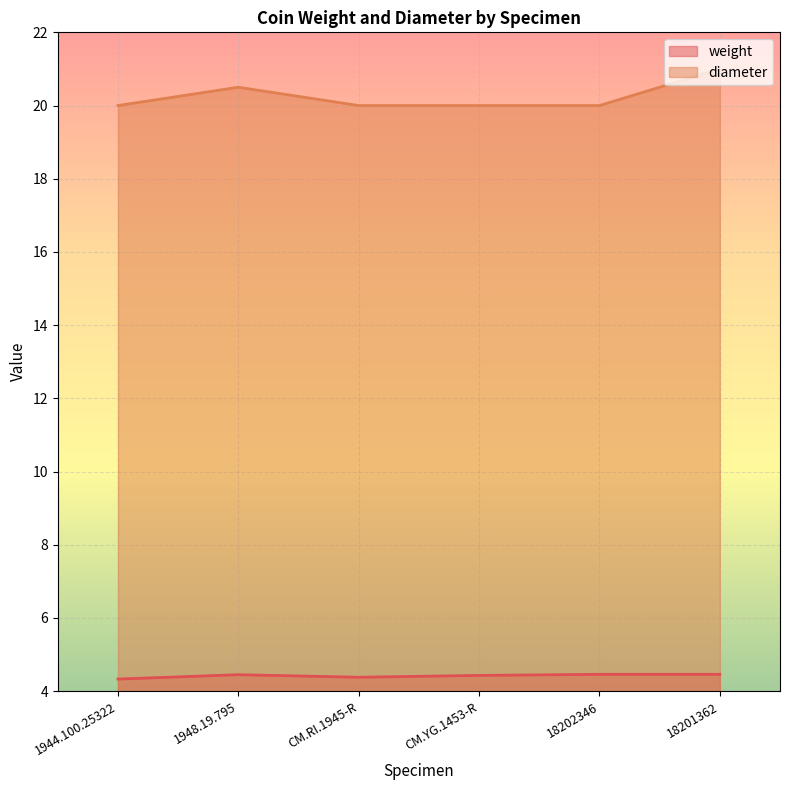

List the series in order of their overall mean, highest first.

diameter, weight